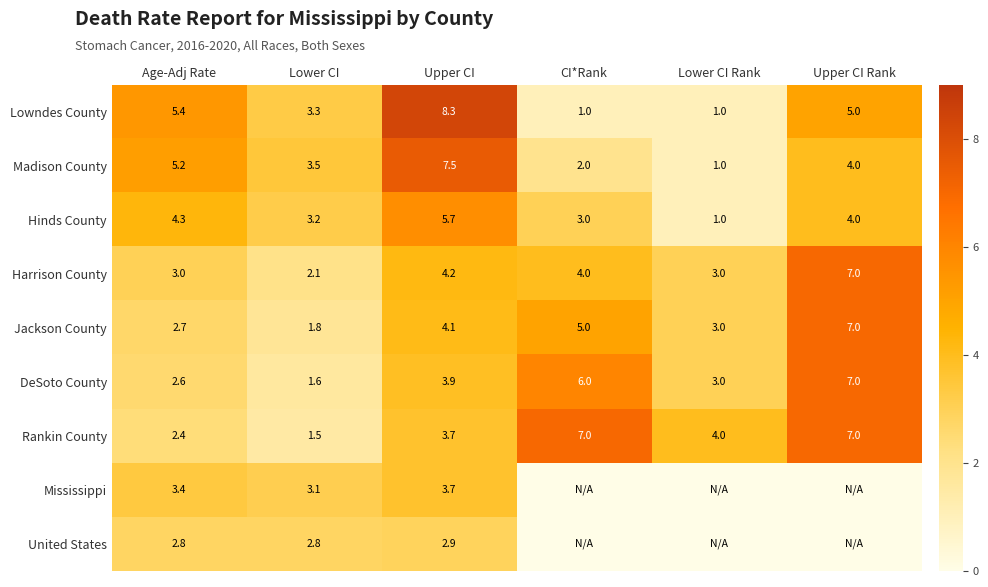

What is the average value of the Jackson County series?

3.9